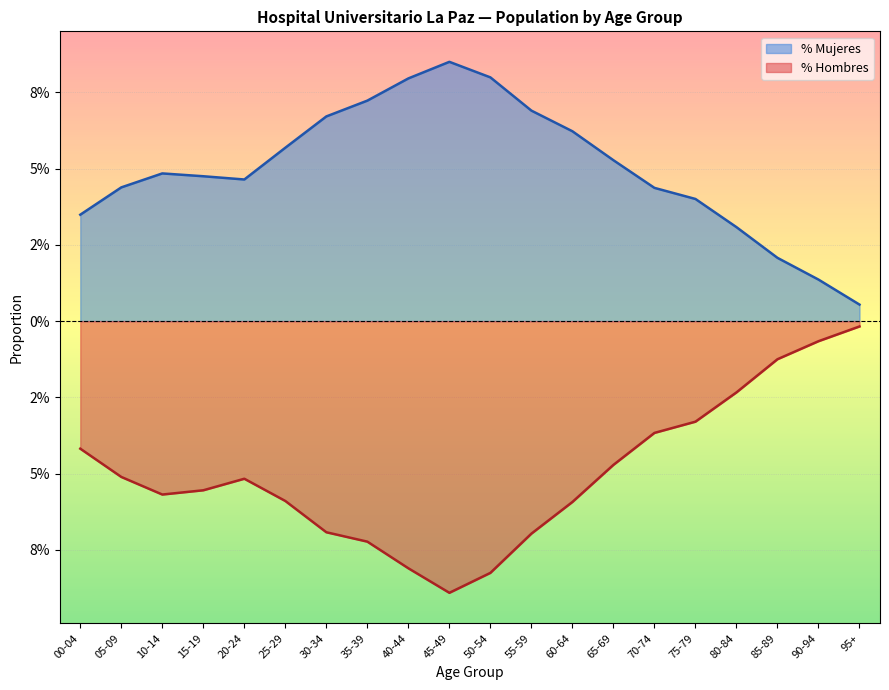

Reading left to right, list all the values displayed in this chart.

% Hombres: 00-04=-0.0	05-09=-0.1	10-14=-0.1	15-19=-0.1	20-24=-0.1	25-29=-0.1	30-34=-0.1	35-39=-0.1	40-44=-0.1	45-49=-0.1	50-54=-0.1	55-59=-0.1	60-64=-0.1	65-69=-0.0	70-74=-0.0	75-79=-0.0	80-84=-0.0	85-89=-0.0	90-94=-0.0	95+=-0.0
% Mujeres: 00-04=0.0	05-09=0.0	10-14=0.0	15-19=0.0	20-24=0.0	25-29=0.1	30-34=0.1	35-39=0.1	40-44=0.1	45-49=0.1	50-54=0.1	55-59=0.1	60-64=0.1	65-69=0.1	70-74=0.0	75-79=0.0	80-84=0.0	85-89=0.0	90-94=0.0	95+=0.0